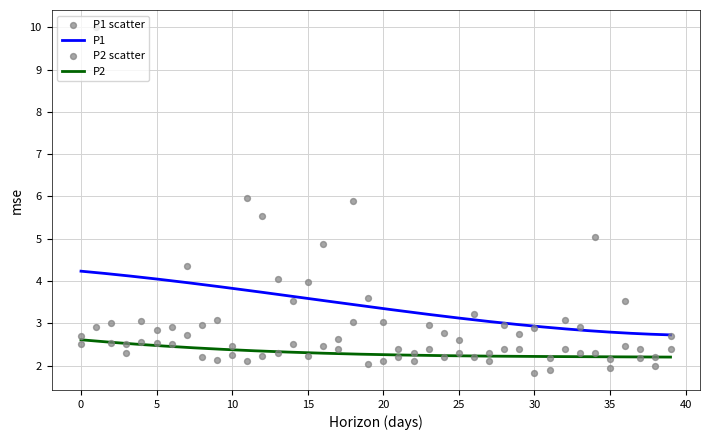

True or false: P1 and P2 intersect in this chart.

False